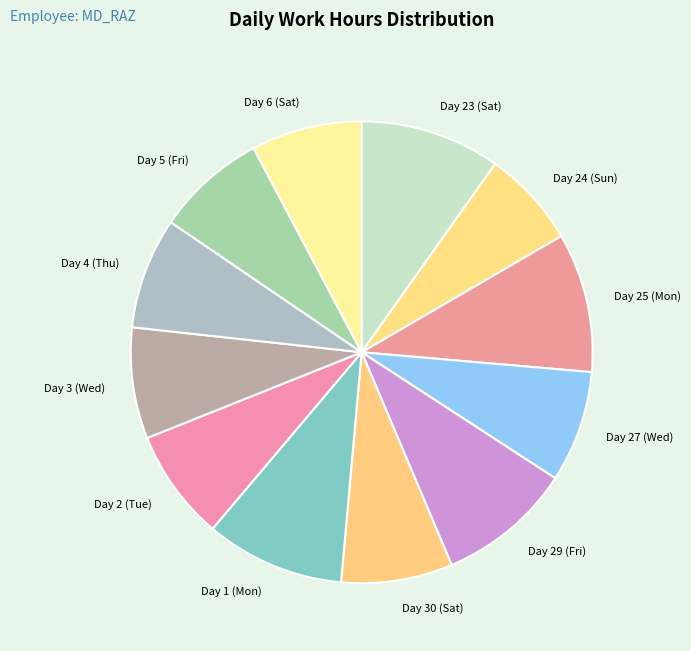

Is there any slice that represents more than half of the pie?

No